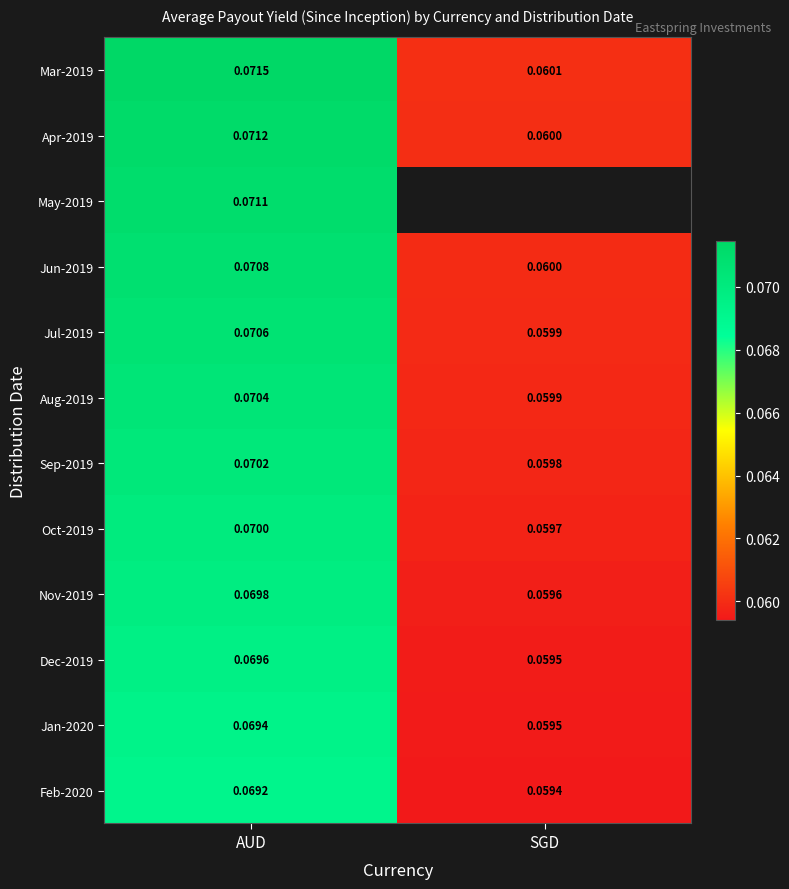

How many data points does each series have?

2